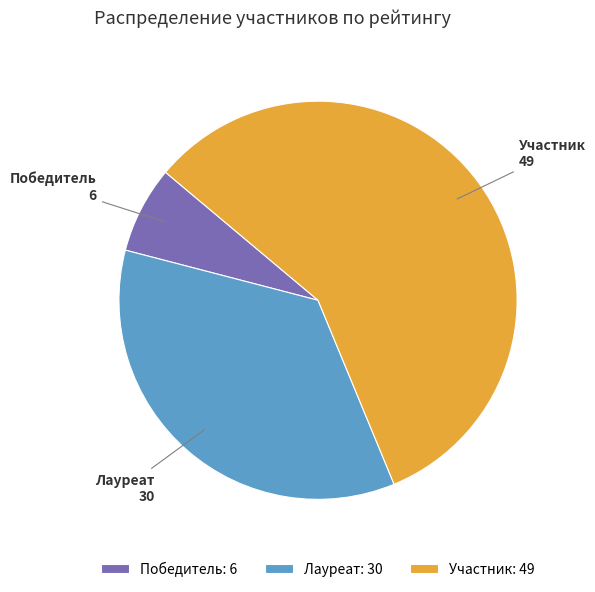

Does Лауреат represent more than half of the total?

No